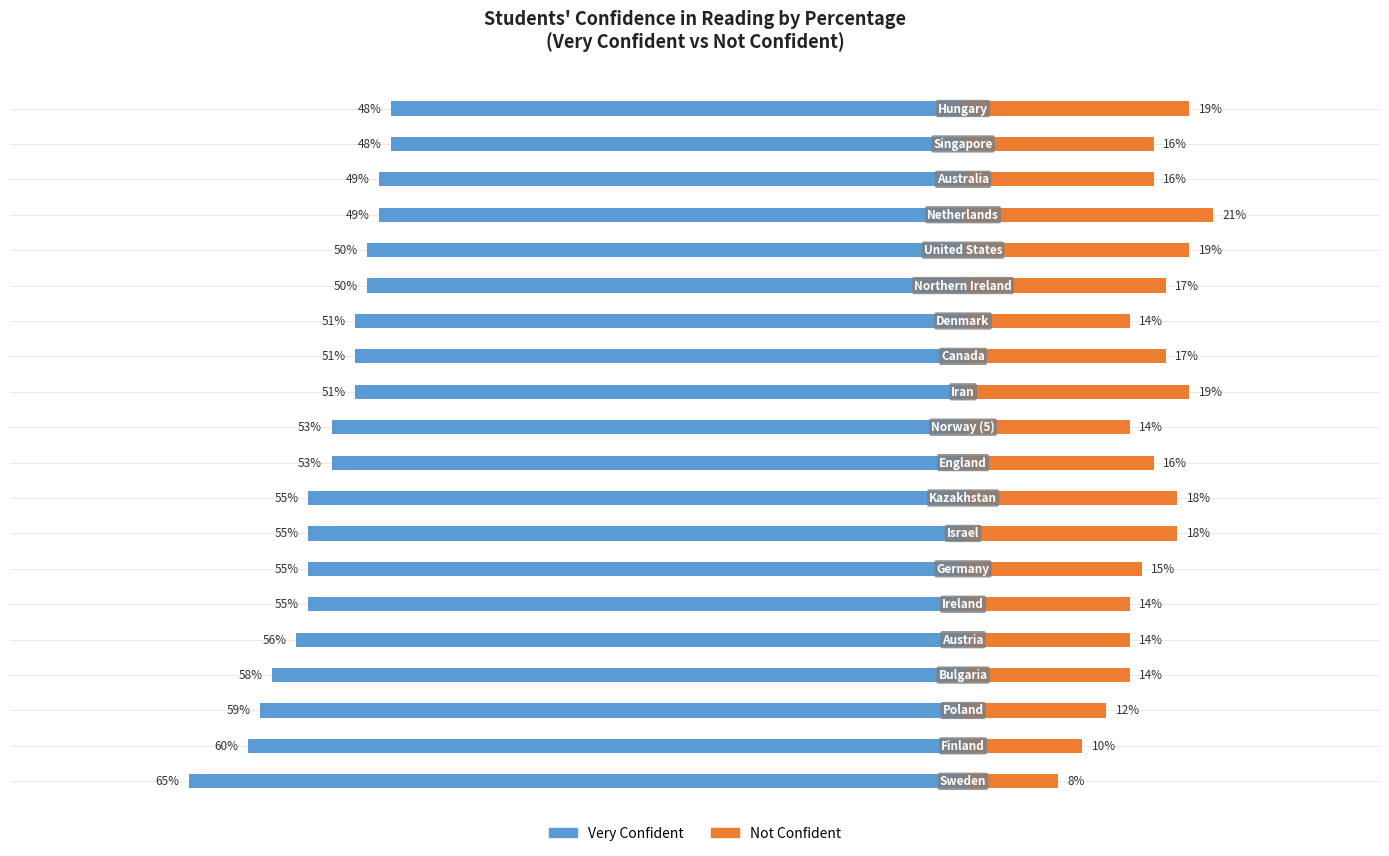

What is the maximum value for Very Confident?

-48